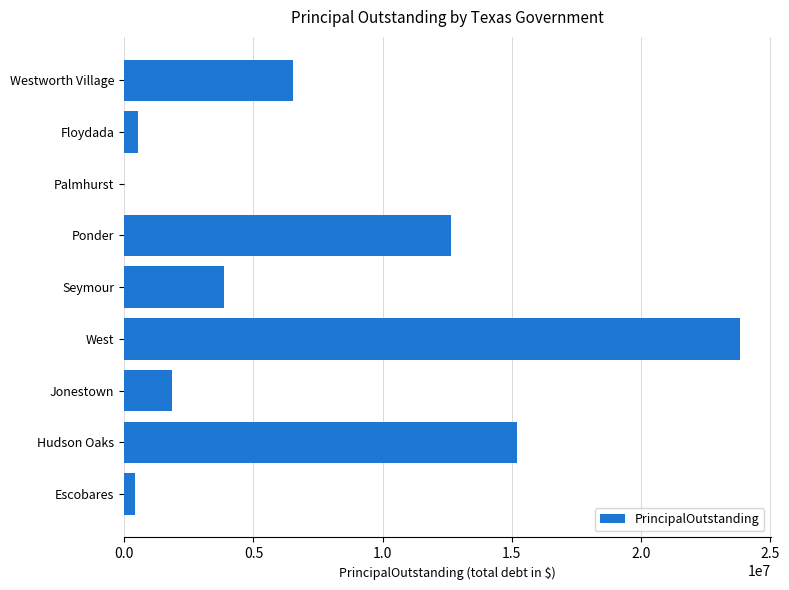

What is the approximate value at West?

23820000